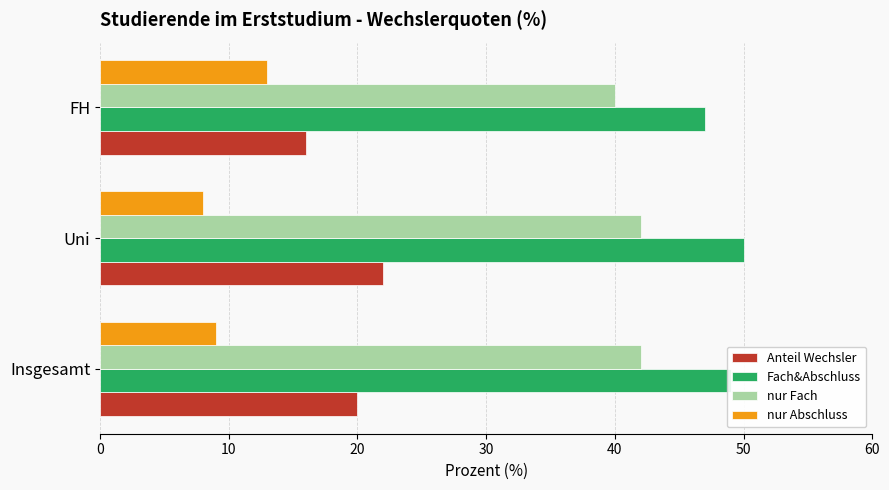

What is the maximum value shown in the chart?

50